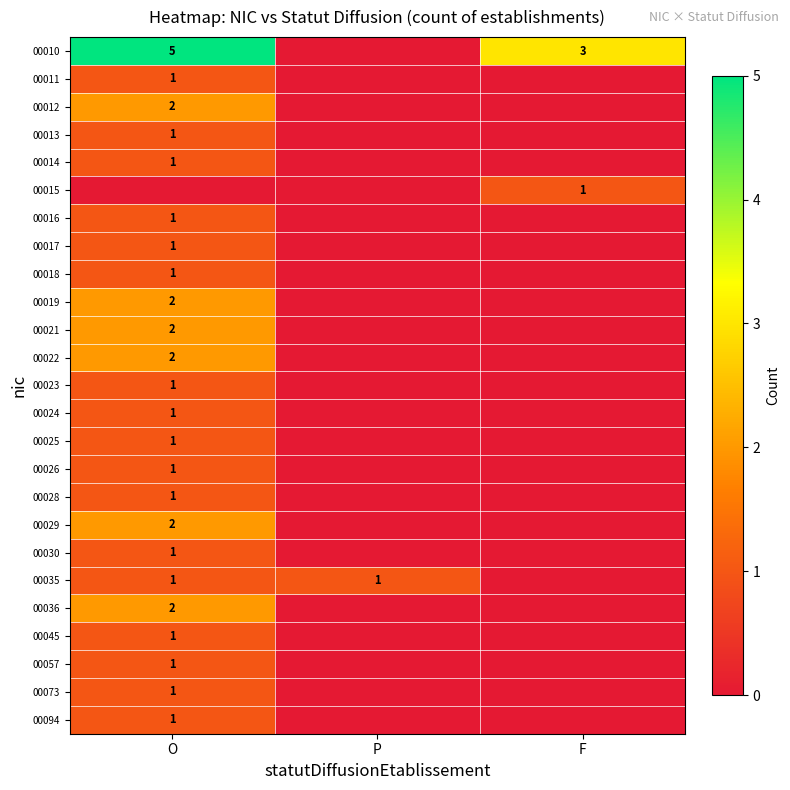

Which has a higher value, F or O?

O